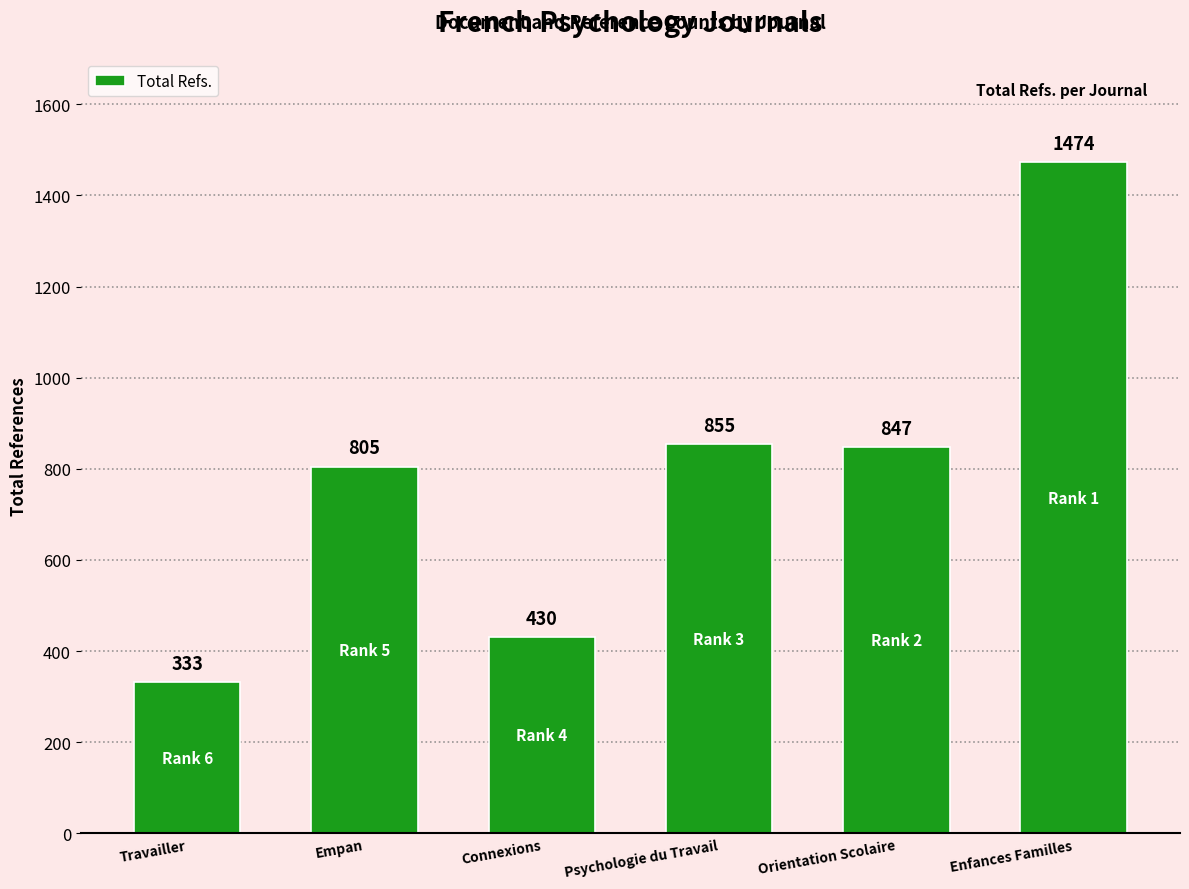

What is the maximum value shown in the chart?

1474